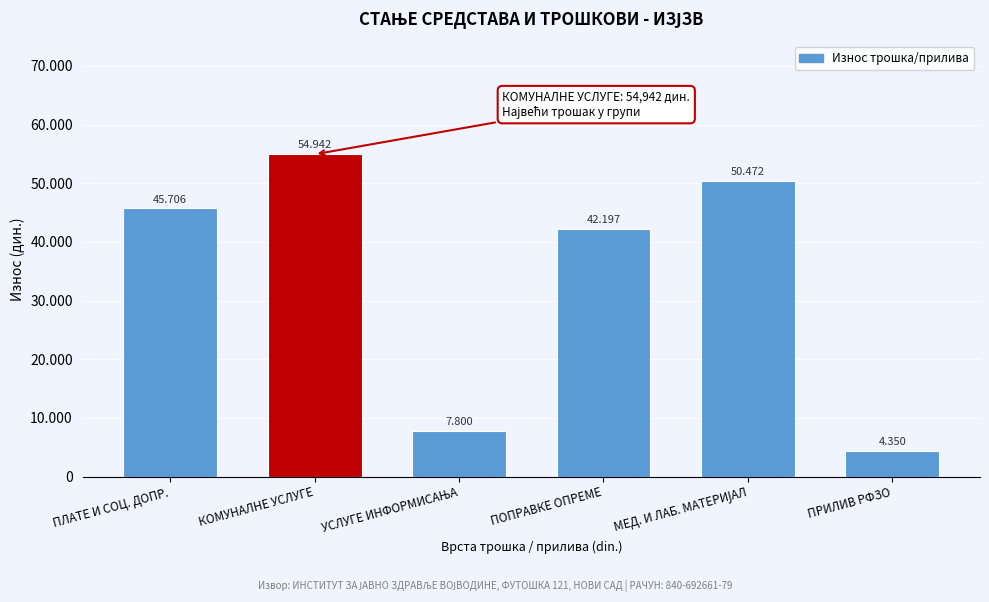

Are the bars horizontal?

No